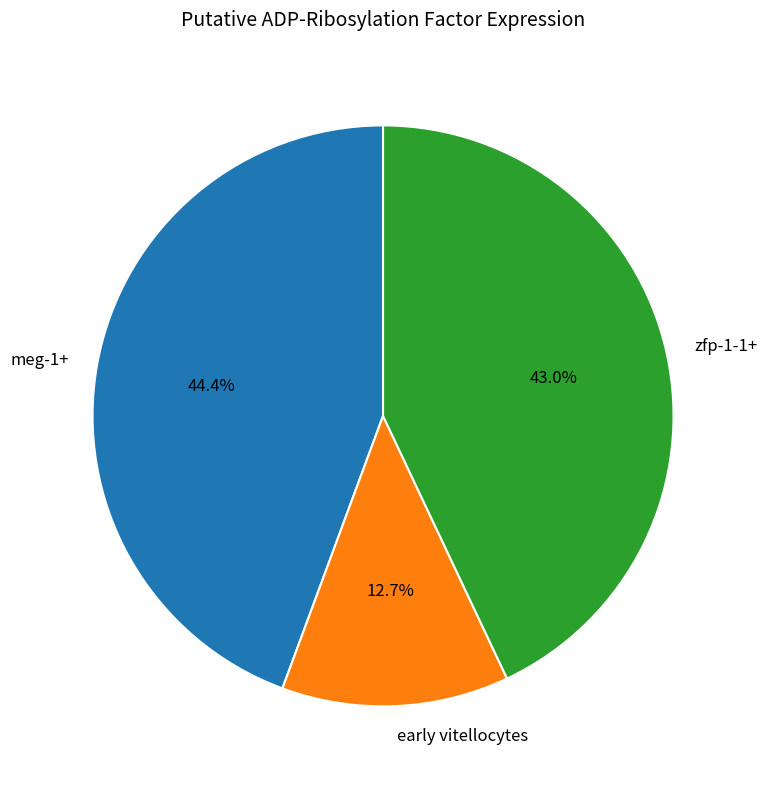

To the nearest percent, what is the difference between the largest and smallest slice percentages?

32%